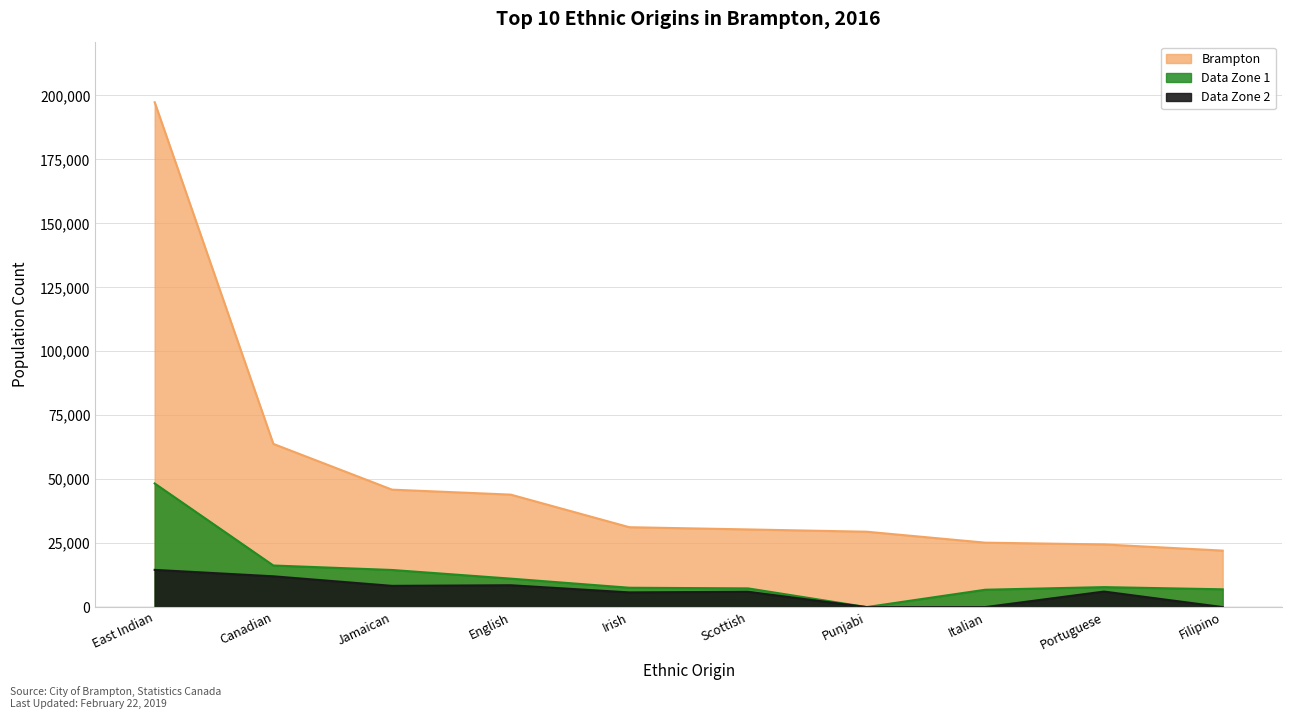

How many data points in Data Zone 1 are above 7805?

4